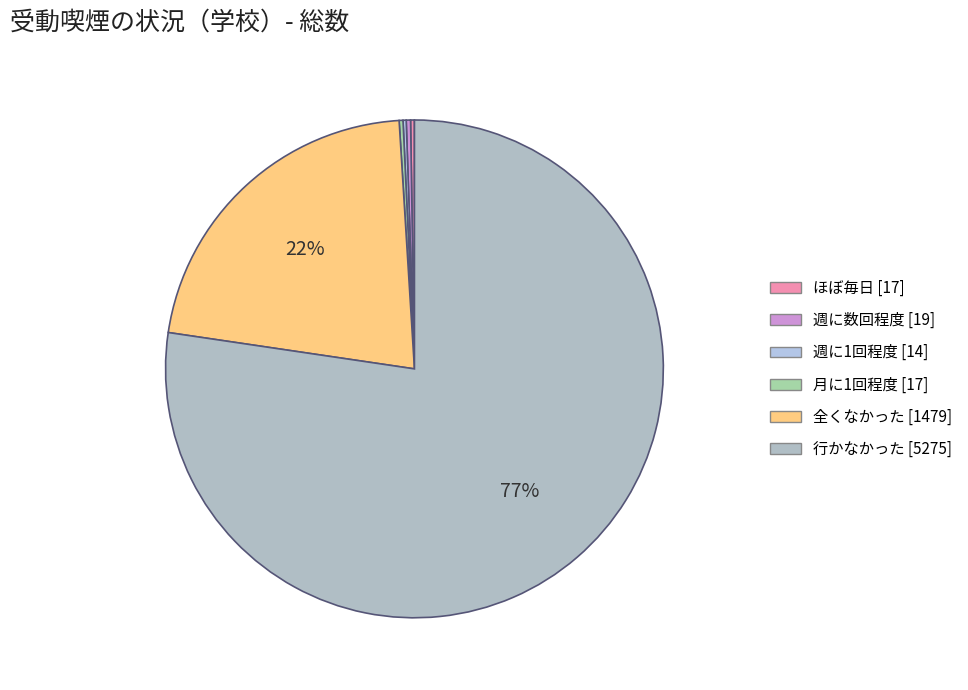

Which slice is the largest?

行かなかった